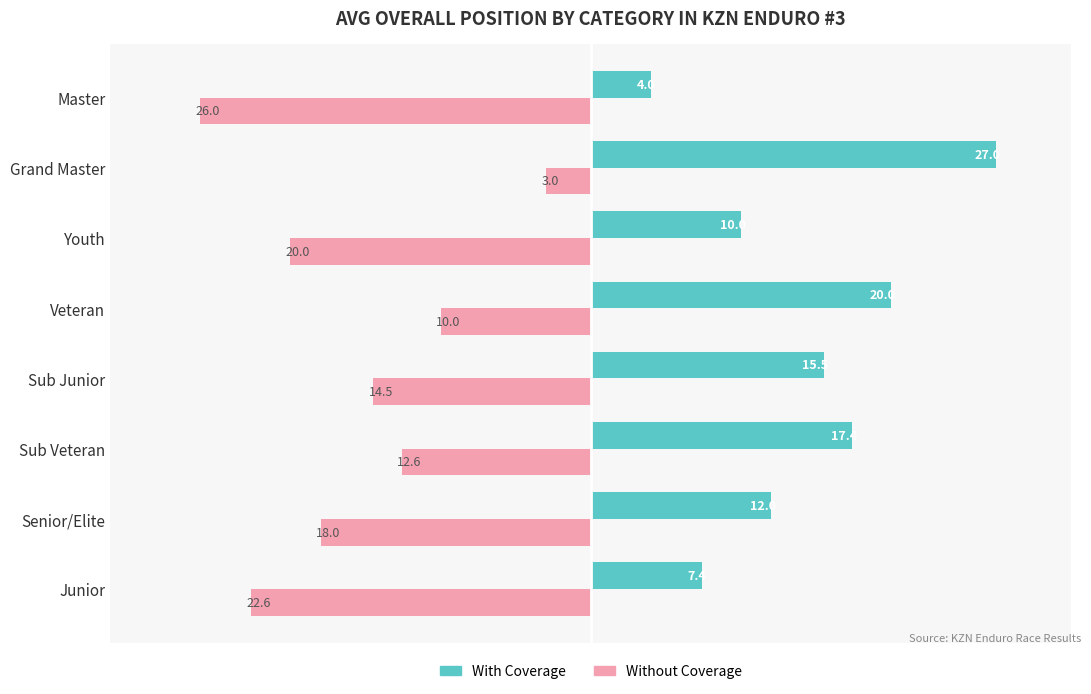

What is the total value across all series at Master?

22.0